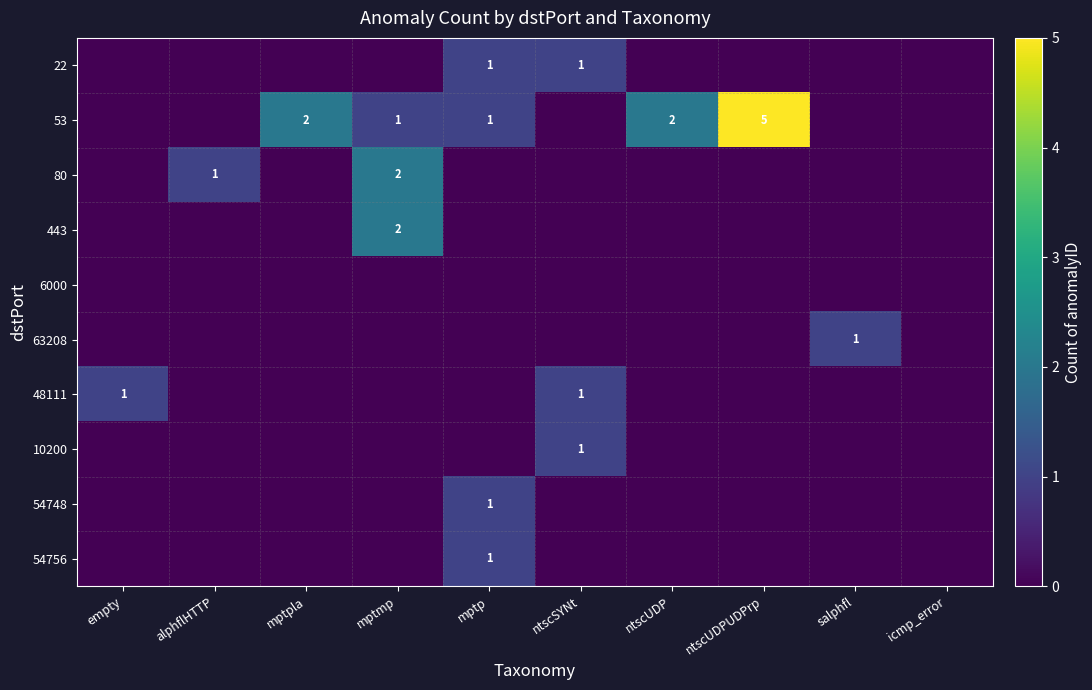

The 53 series shows 1 at mptp. True or false?

True